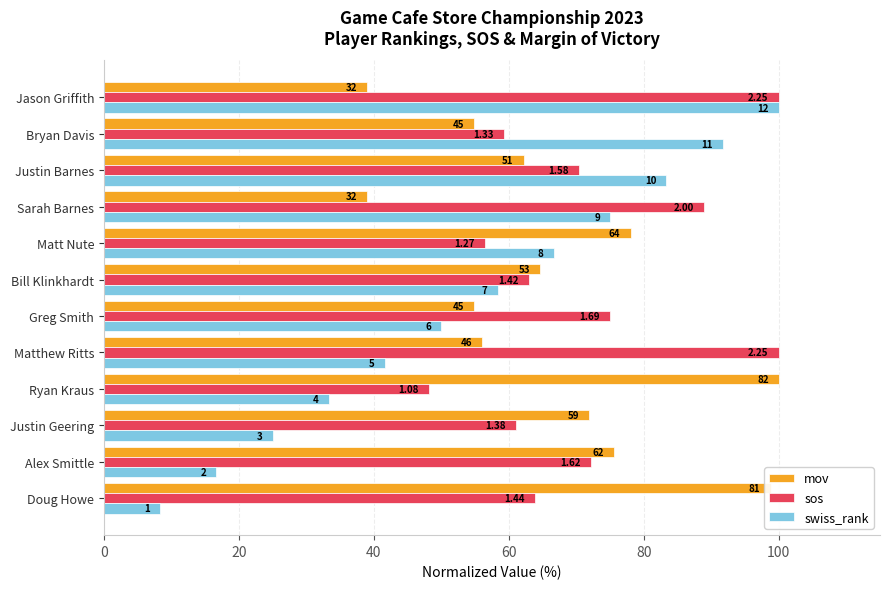

What are all the series names shown in the legend?

mov, sos, swiss_rank